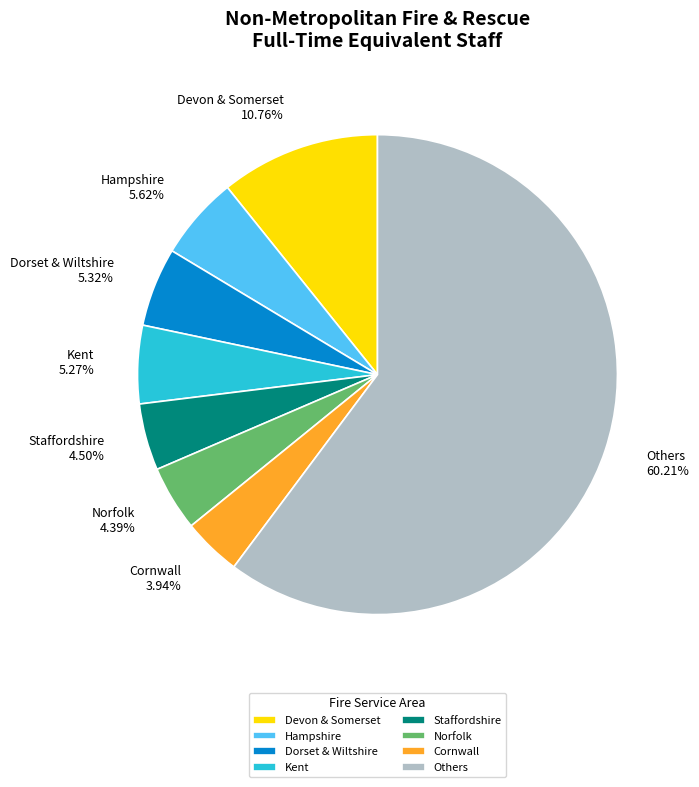

Is there a majority slice in this chart?

Yes